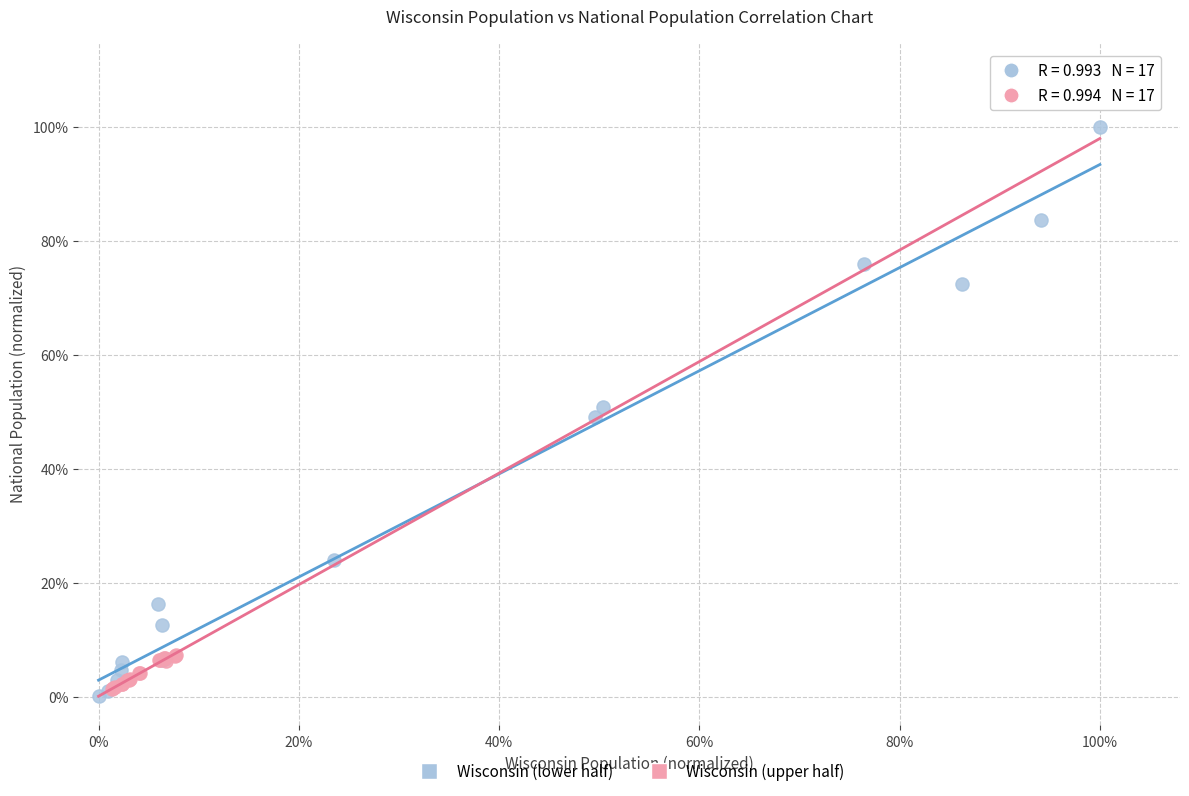

Which series has the widest spread of Y values?

Wisconsin (lower half)